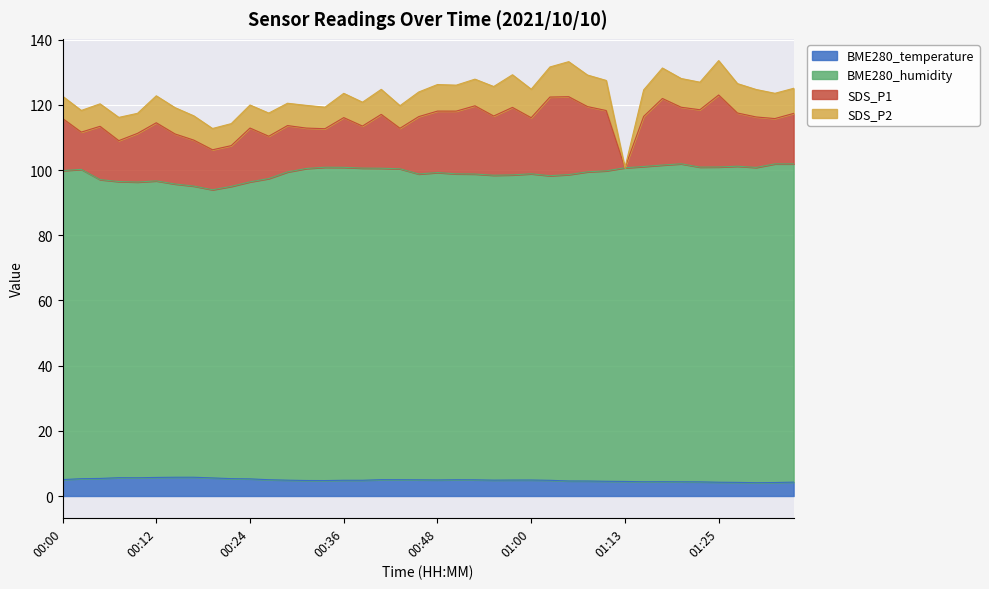

Which has a higher value, 00:24 or 00:51?

00:24